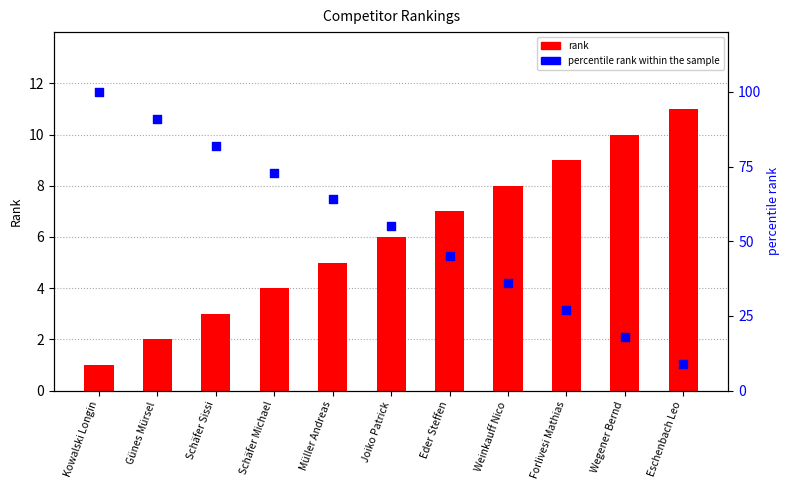

Which series has the largest total across all categories?

percentile rank within the sample